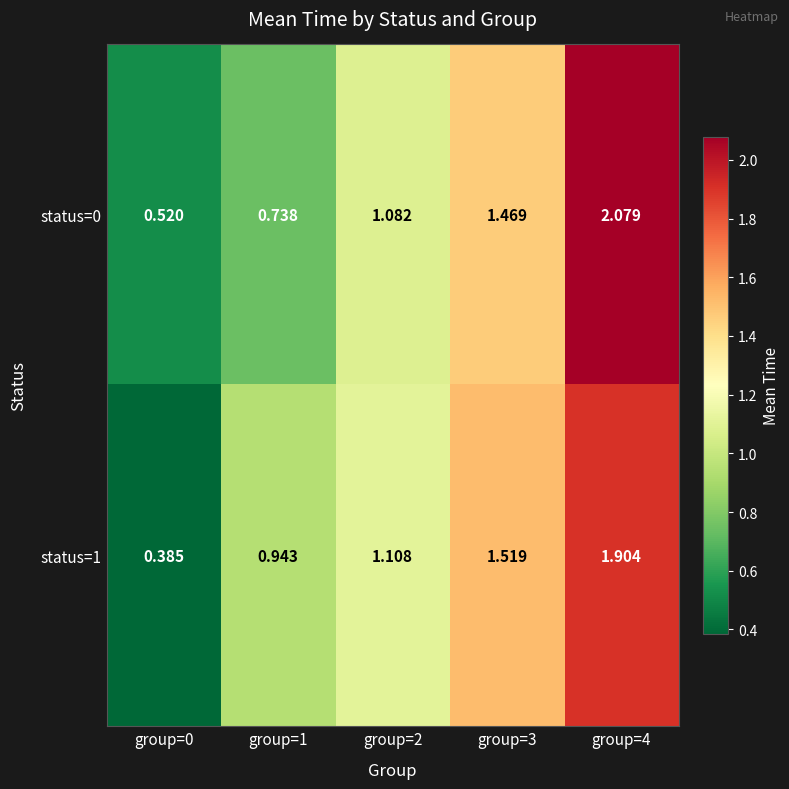

Is the value of status=1 at group=2 greater than the value of status=0 at group=2?

Yes